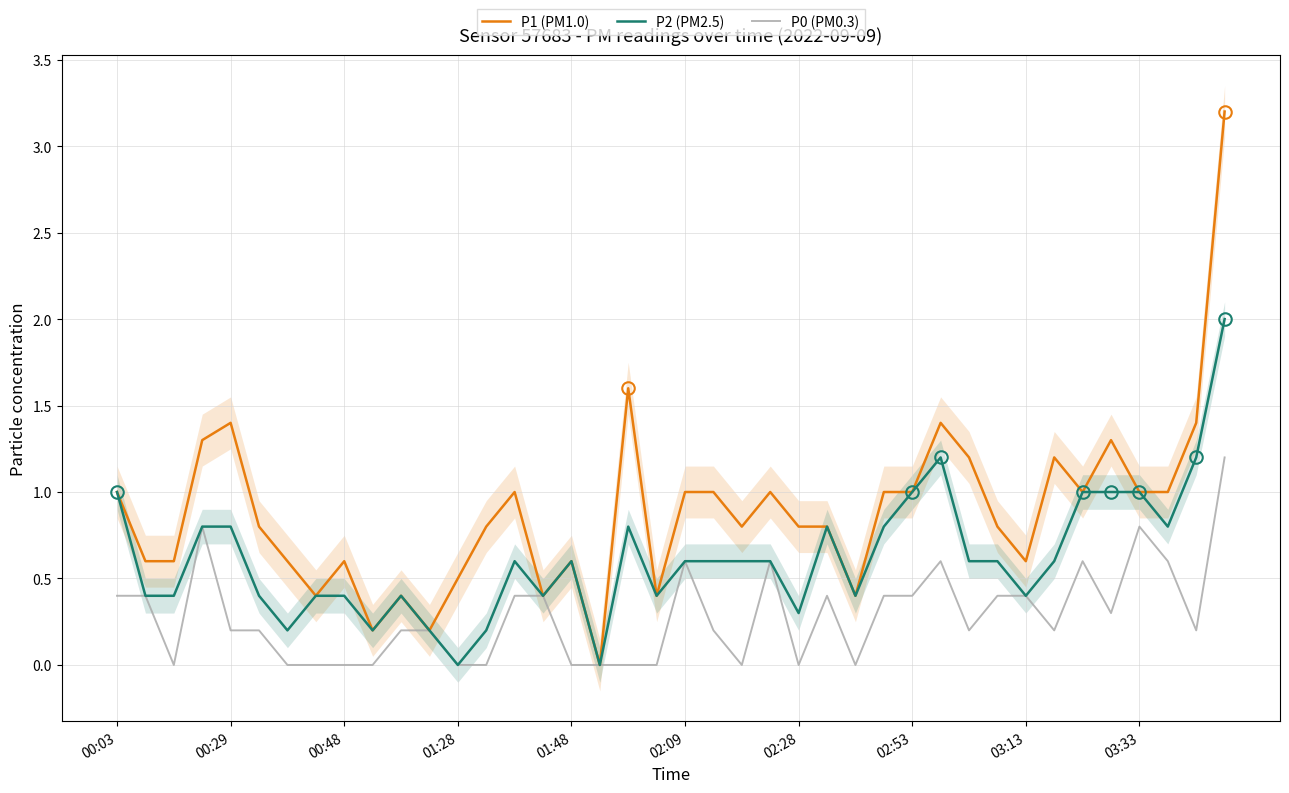

At which category is the sum across all series the highest?

39